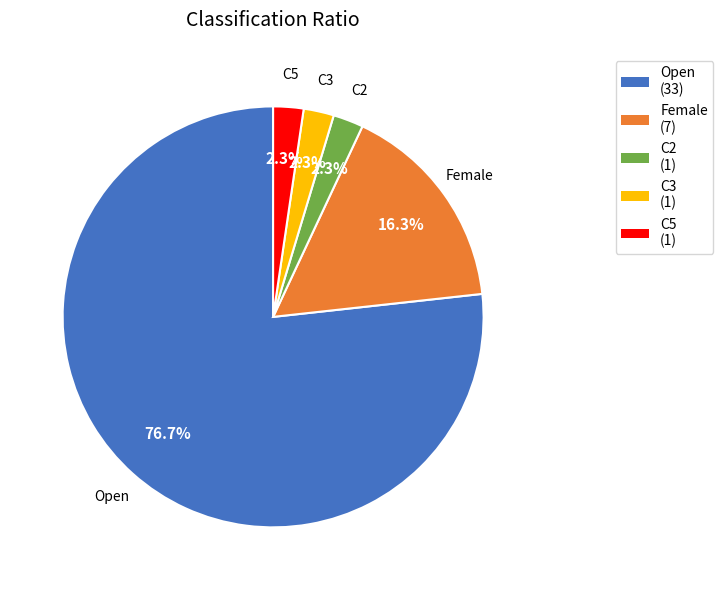

Combined, what portion of the pie is Female and C2?

18.6%